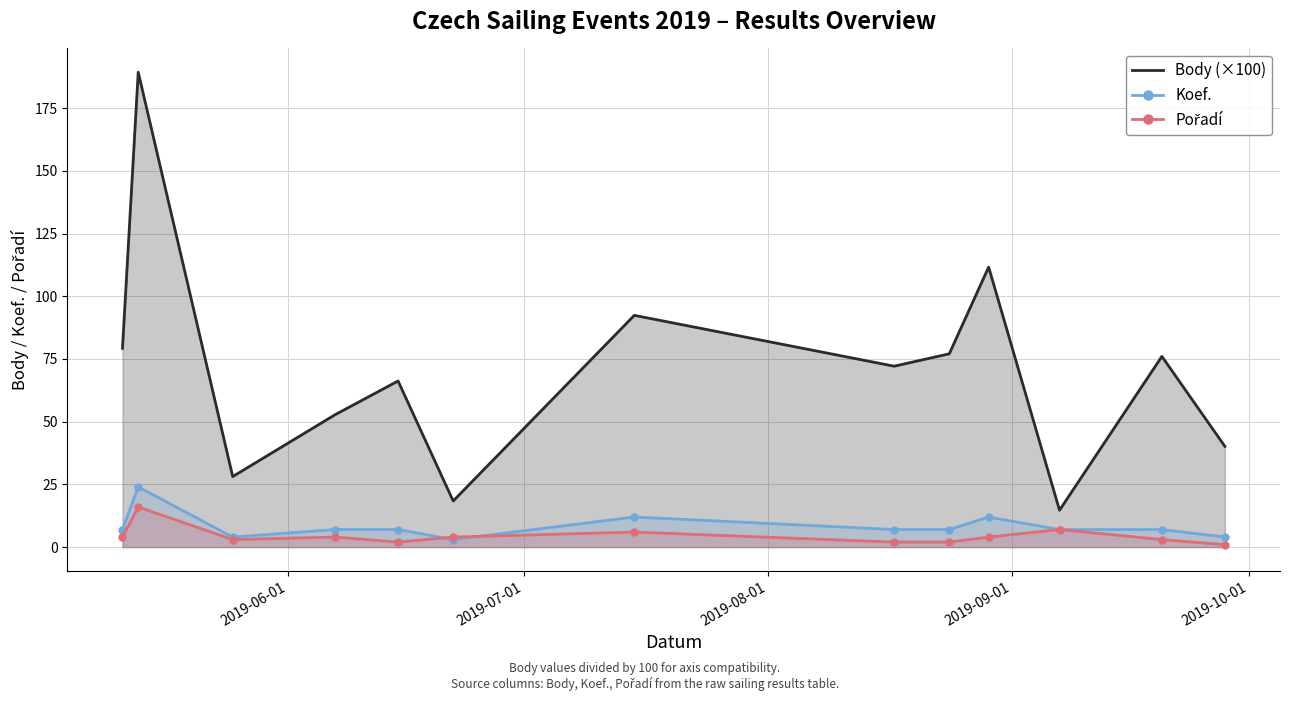

List the series in order of their peak value, highest first.

Body (×100), Koef., Pořadí